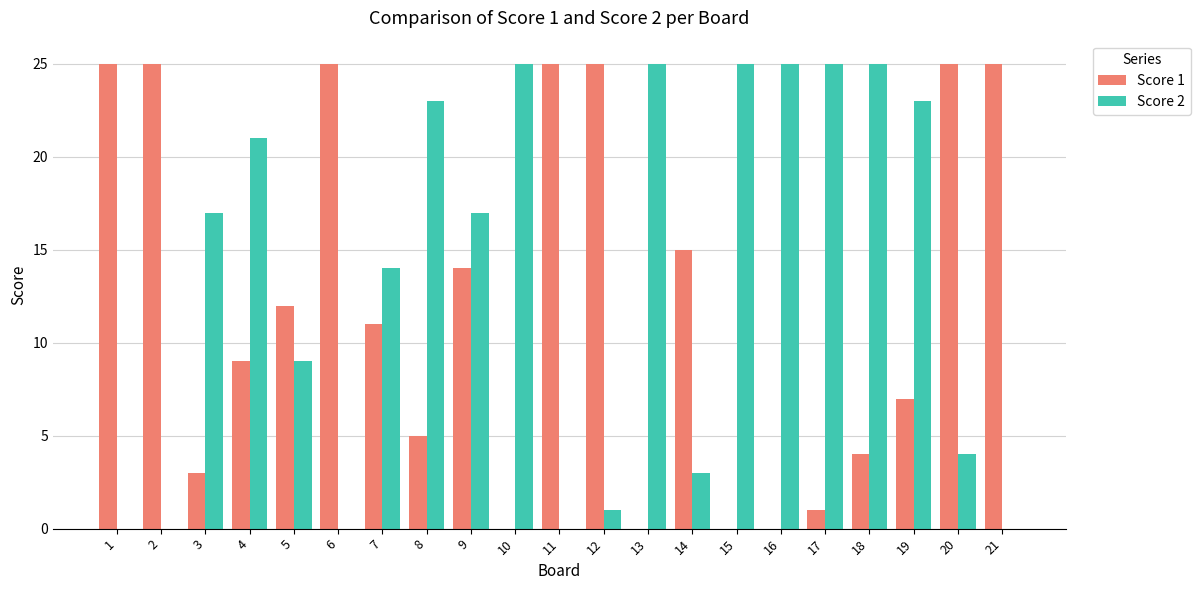

Reading left to right, transcribe all the data shown in this chart.

Score 1: 25	25	3	9	12	25	11	5	14	0	25	25	0	15	0	0	1	4	7	25	25
Score 2: 0	0	17	21	9	0	14	23	17	25	0	1	25	3	25	25	25	25	23	4	0